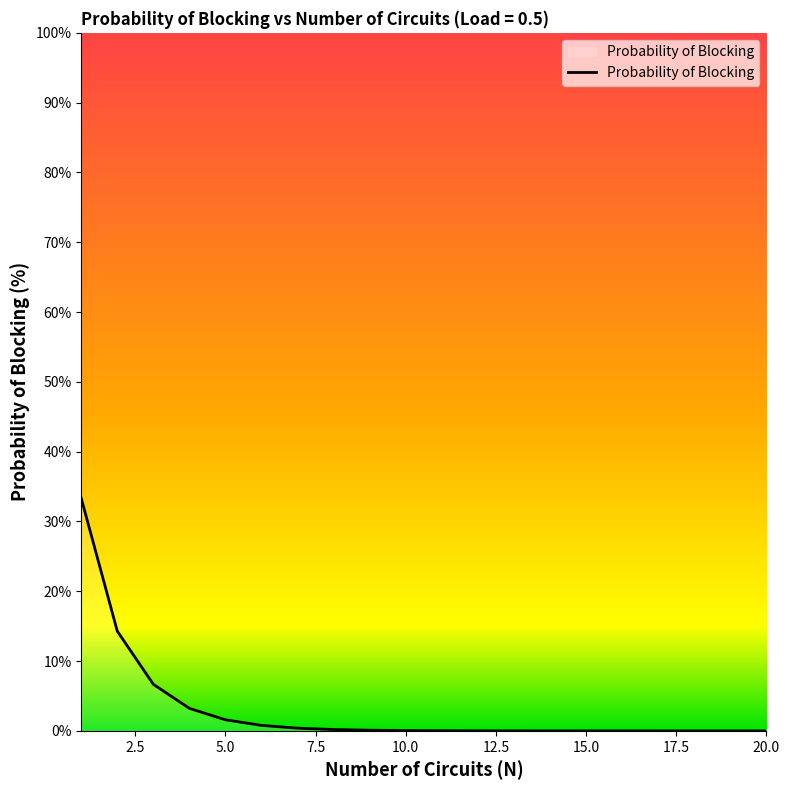

How many lines are shown in the chart?

1